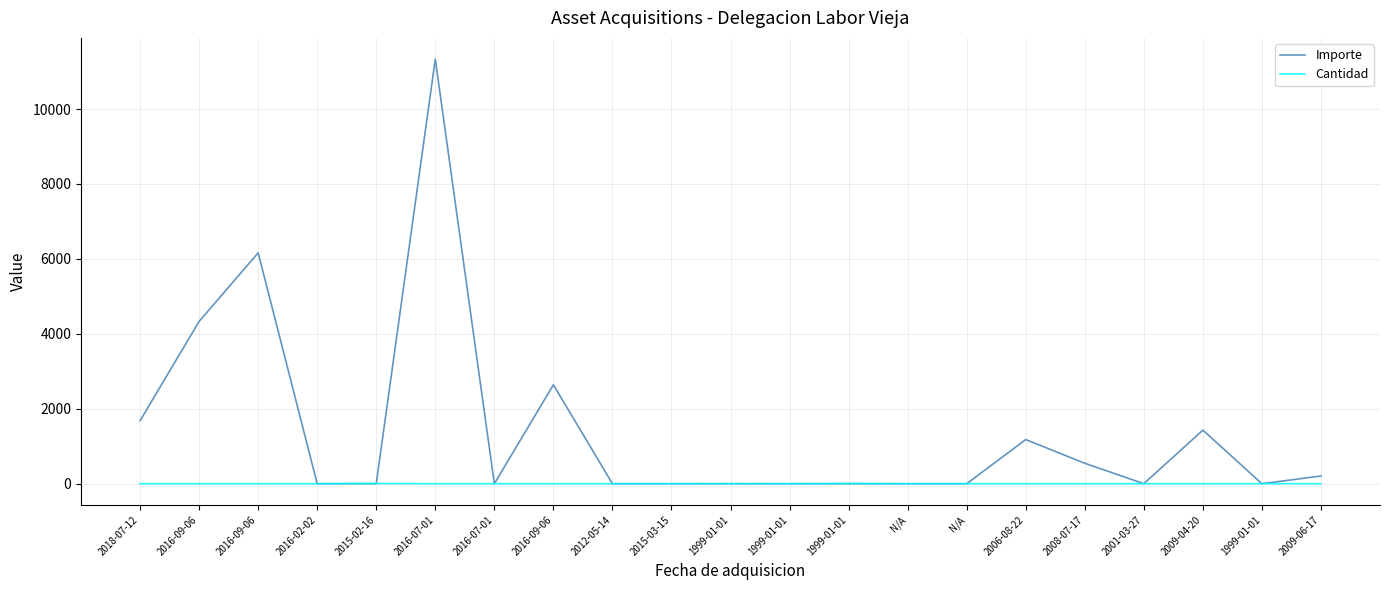

How many Cantidad values are between 1 and 2?

19